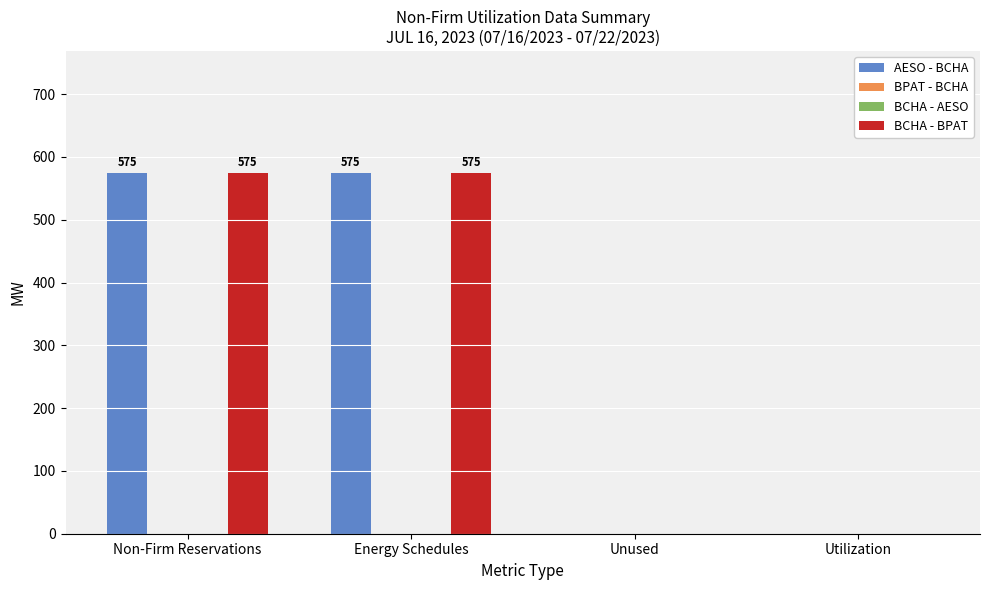

At how many categories does at least one series exceed 383?

2